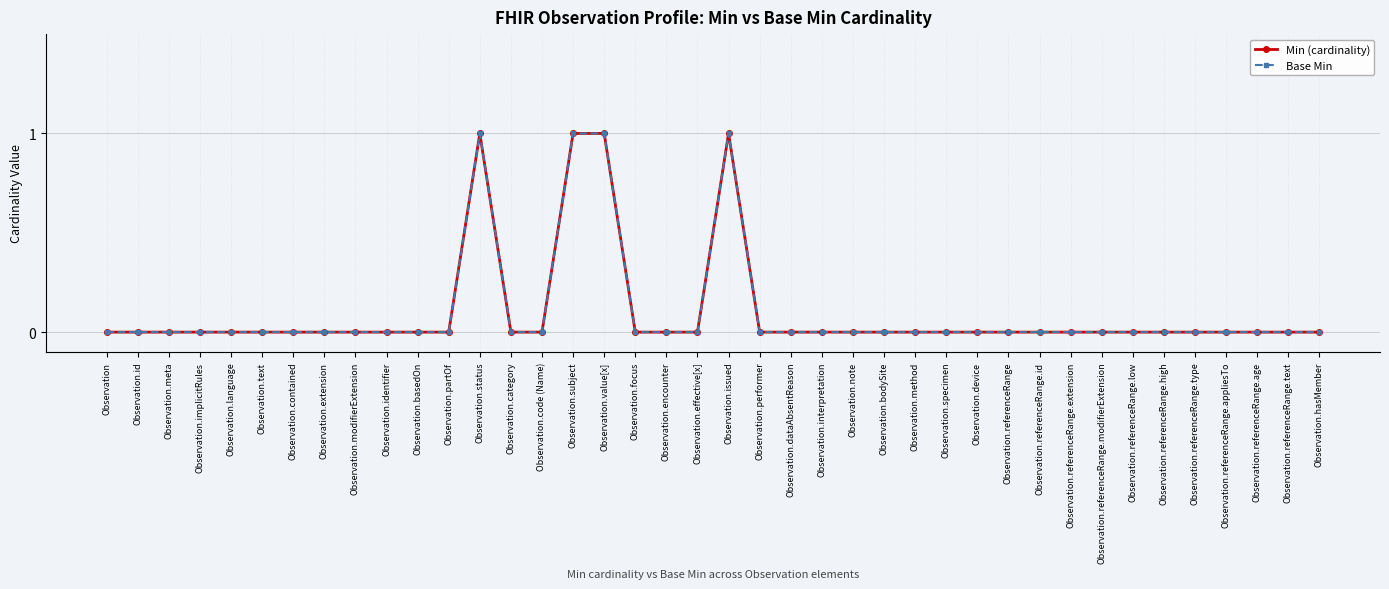

Reading left to right, extract all data points from this chart.

Min (cardinality): Observation=0	Observation.id=0	Observation.meta=0	Observation.implicitRules=0	Observation.language=0	Observation.text=0	Observation.contained=0	Observation.extension=0	Observation.modifierExtension=0	Observation.identifier=0	Observation.basedOn=0	Observation.partOf=0	Observation.status=1	Observation.category=0	Observation.code (Name)=0	Observation.subject=1	Observation.value[x]=1	Observation.focus=0	Observation.encounter=0	Observation.effective[x]=0	Observation.issued=1	Observation.performer=0	Observation.dataAbsentReason=0	Observation.interpretation=0	Observation.note=0	Observation.bodySite=0	Observation.method=0	Observation.specimen=0	Observation.device=0	Observation.referenceRange=0	Observation.referenceRange.id=0	Observation.referenceRange.extension=0	Observation.referenceRange.modifierExtension=0	Observation.referenceRange.low=0	Observation.referenceRange.high=0	Observation.referenceRange.type=0	Observation.referenceRange.appliesTo=0	Observation.referenceRange.age=0	Observation.referenceRange.text=0	Observation.hasMember=0
Base Min: Observation=0	Observation.id=0	Observation.meta=0	Observation.implicitRules=0	Observation.language=0	Observation.text=0	Observation.contained=0	Observation.extension=0	Observation.modifierExtension=0	Observation.identifier=0	Observation.basedOn=0	Observation.partOf=0	Observation.status=1	Observation.category=0	Observation.code (Name)=0	Observation.subject=1	Observation.value[x]=1	Observation.focus=0	Observation.encounter=0	Observation.effective[x]=0	Observation.issued=1	Observation.performer=0	Observation.dataAbsentReason=0	Observation.interpretation=0	Observation.note=0	Observation.bodySite=0	Observation.method=0	Observation.specimen=0	Observation.device=0	Observation.referenceRange=0	Observation.referenceRange.id=0	Observation.referenceRange.extension=0	Observation.referenceRange.modifierExtension=0	Observation.referenceRange.low=0	Observation.referenceRange.high=0	Observation.referenceRange.type=0	Observation.referenceRange.appliesTo=0	Observation.referenceRange.age=0	Observation.referenceRange.text=0	Observation.hasMember=0